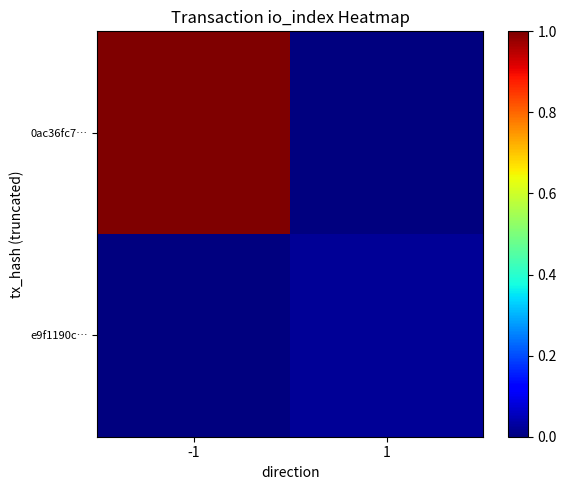

Reading left to right, transcribe all the data shown in this chart.

0ac36fc7…: -1=1.0	1=0.0
e9f1190c…: -1=0.0	1=0.0